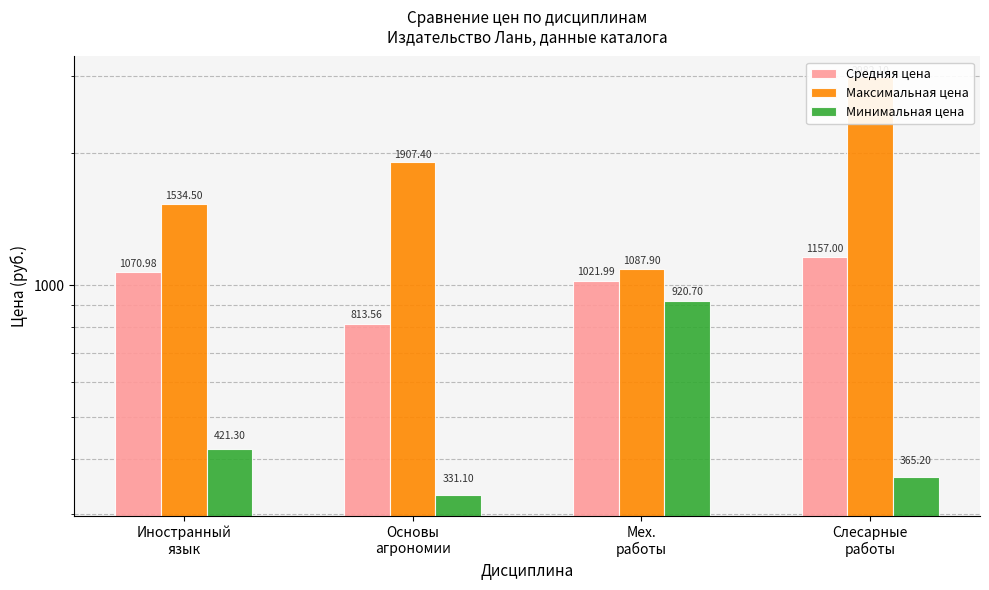

Reading left to right, list all the values displayed in this chart.

Средняя цена: Иностранный
язык=1071.0	Основы
агрономии=813.6	Мех.
работы=1022.0	Слесарные
работы=1157.0
Максимальная цена: Иностранный
язык=1534.5	Основы
агрономии=1907.4	Мех.
работы=1087.9	Слесарные
работы=2982.1
Минимальная цена: Иностранный
язык=421.3	Основы
агрономии=331.1	Мех.
работы=920.7	Слесарные
работы=365.2